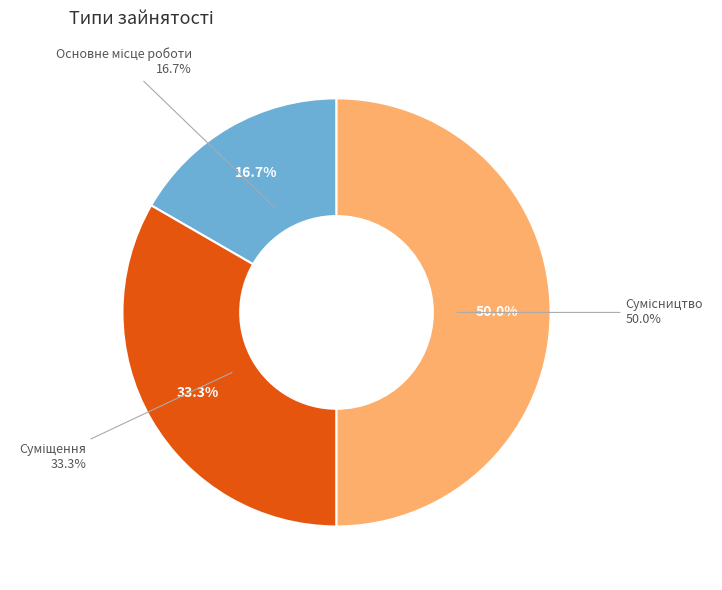

How many slices are in this pie chart?

3